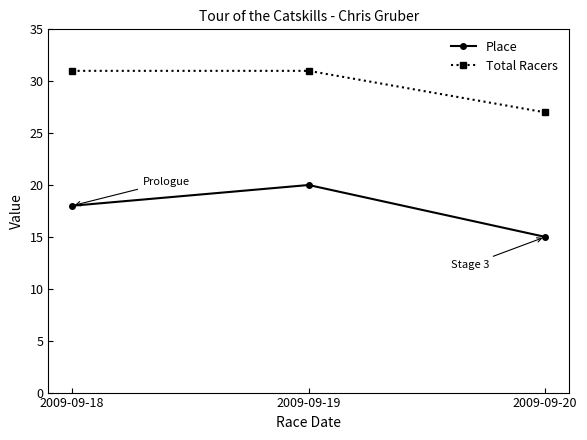

Reading left to right, what are all the values shown in this chart?

Place: 18	20	15
Total Racers: 31	31	27